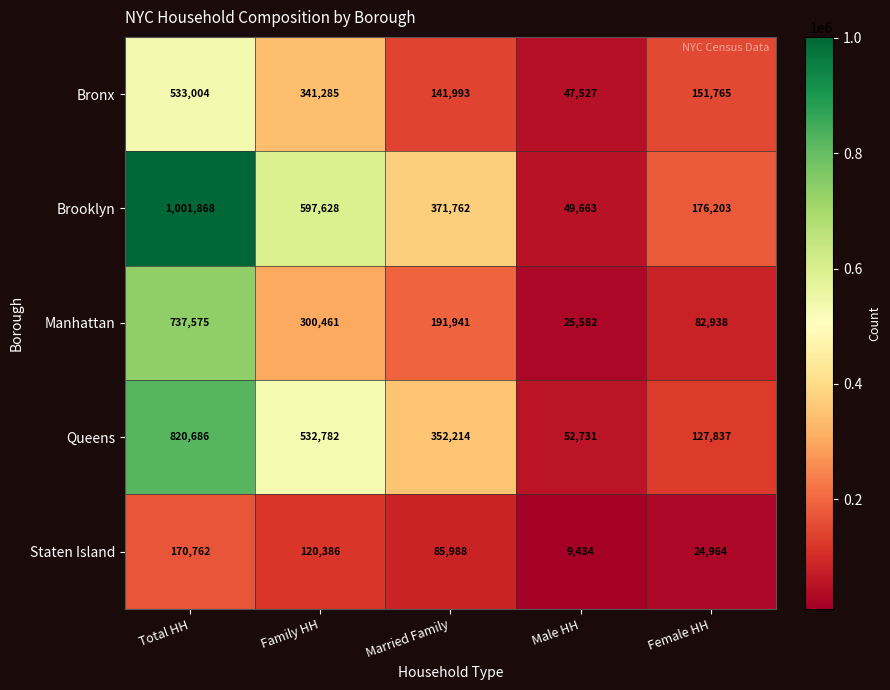

What is the smallest value displayed?

9434